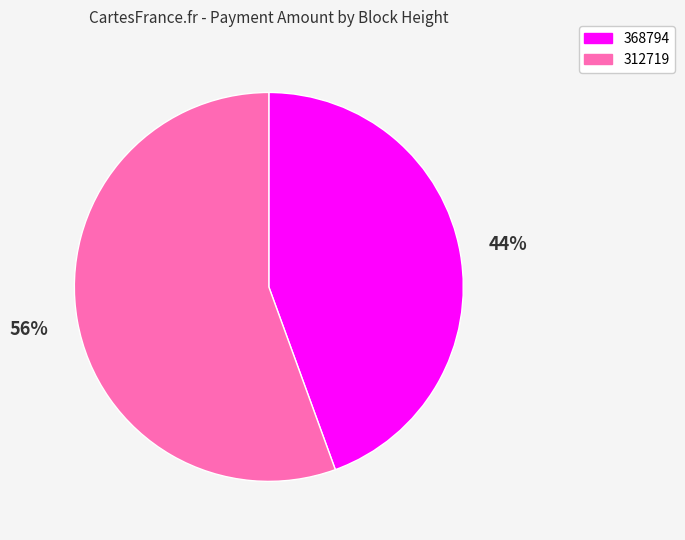

The 368794 slice represents 52% of the pie. True or false?

False